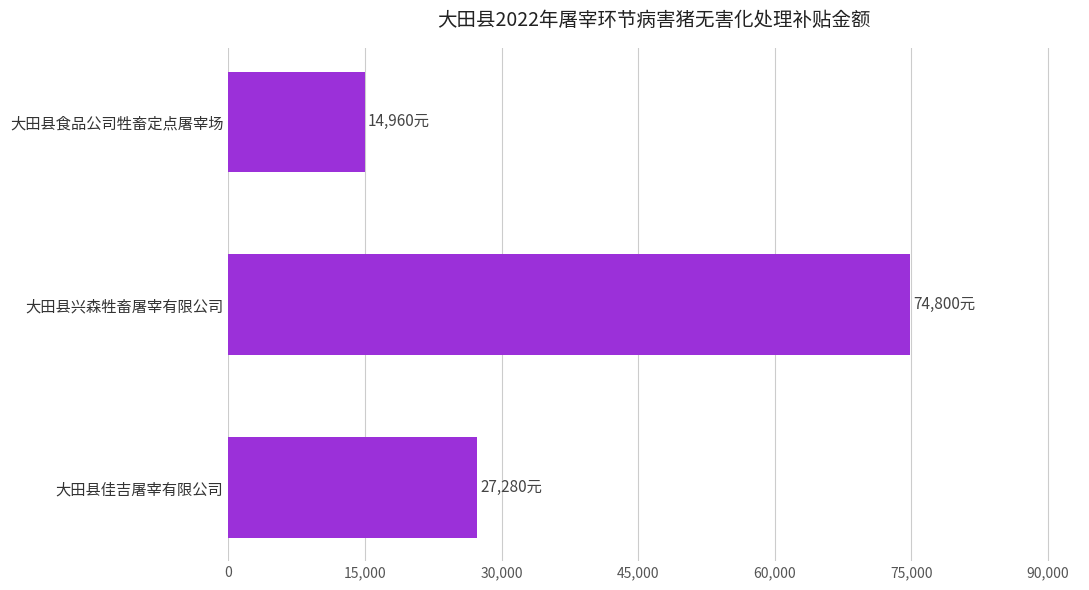

Where is the data nearest to the value 44880?

大田县佳吉屠宰有限公司